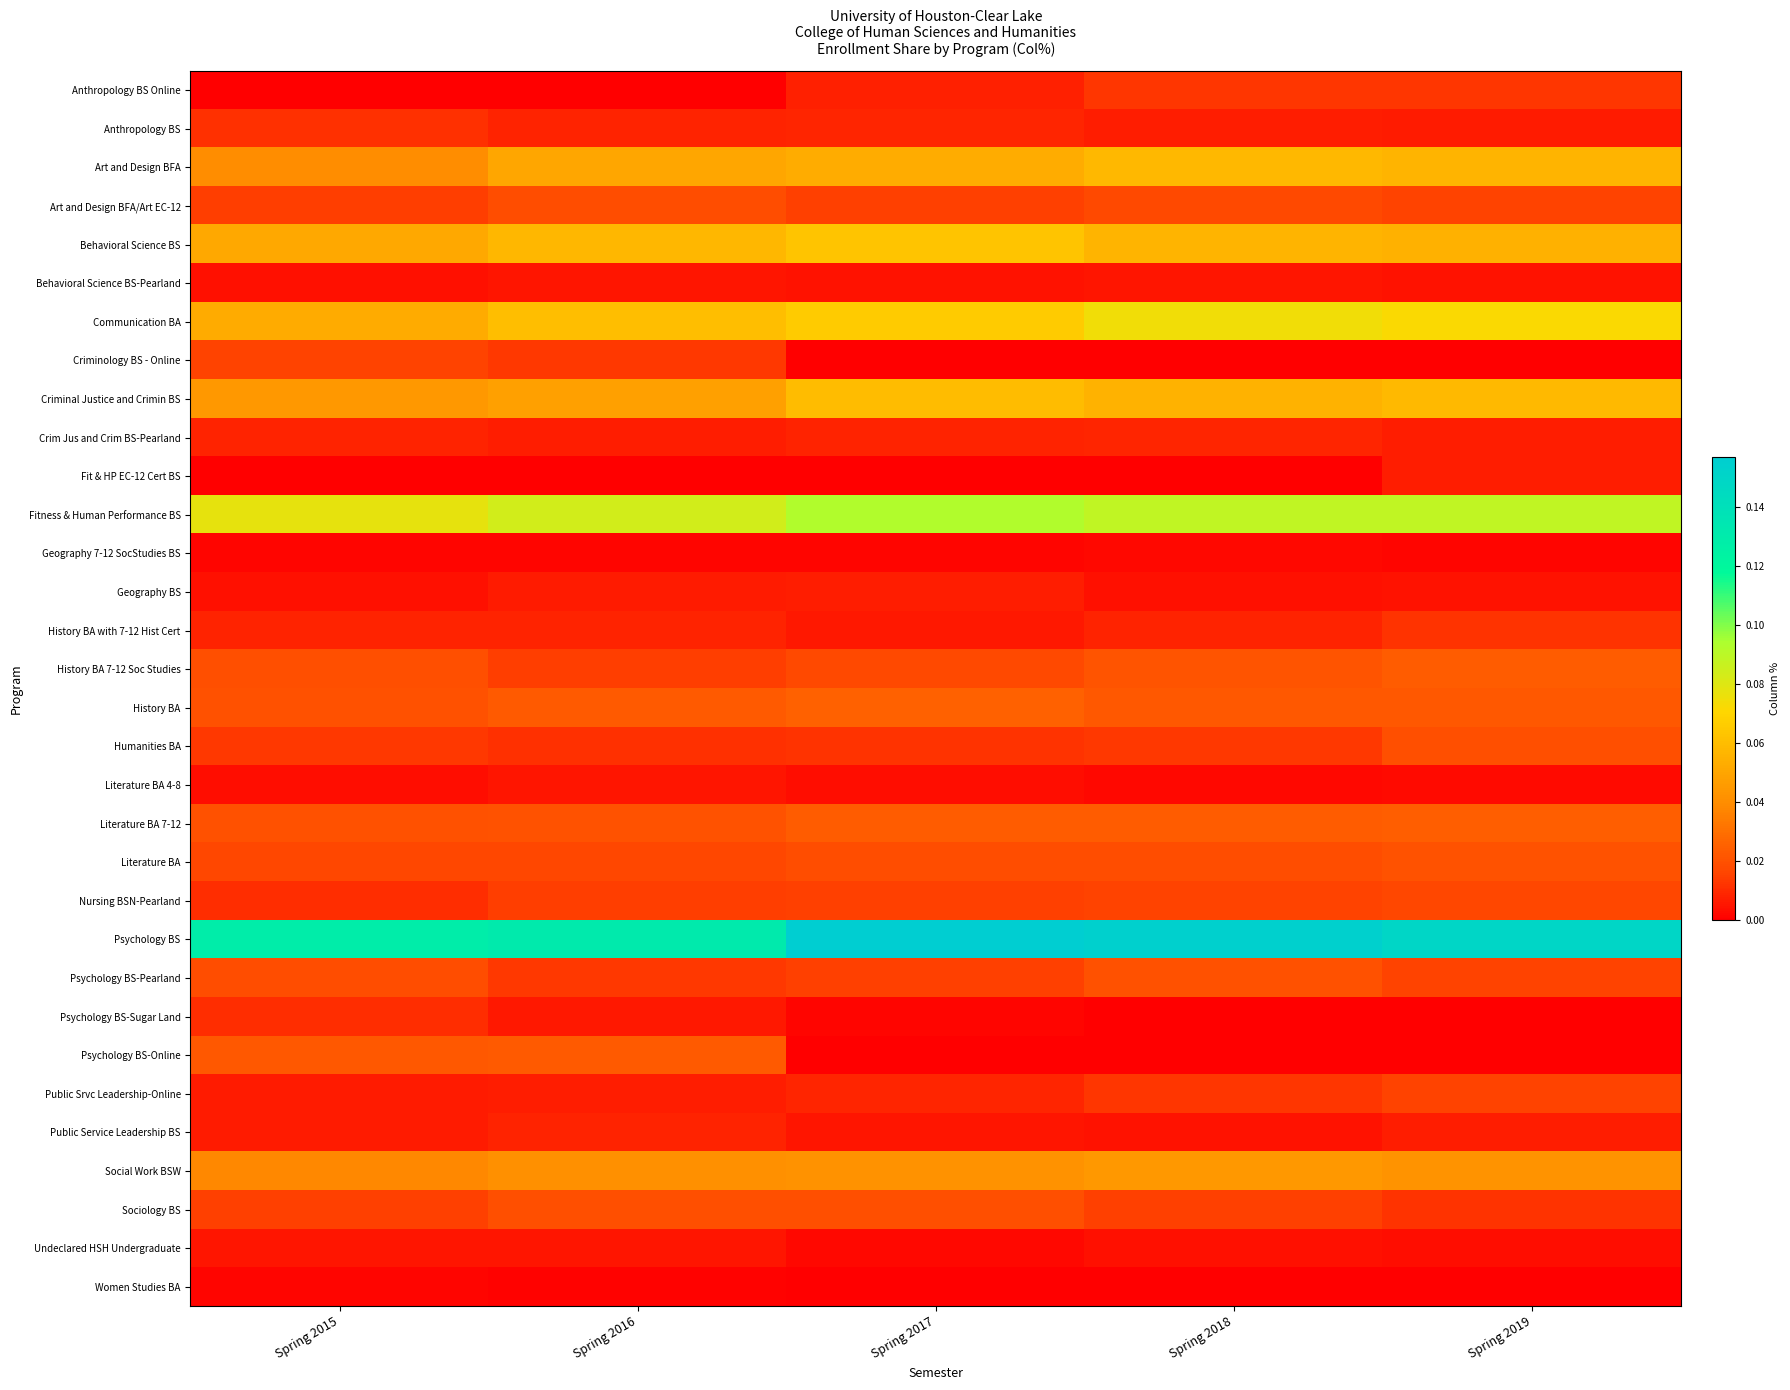

Which series has the largest total across all categories?

Psychology BS